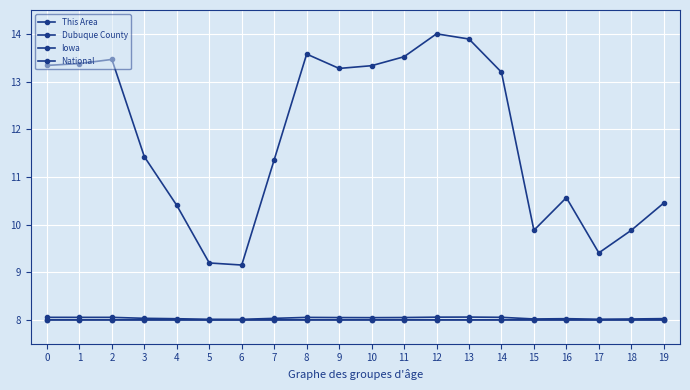

Does the chart display data point markers on the line(s)?

Yes